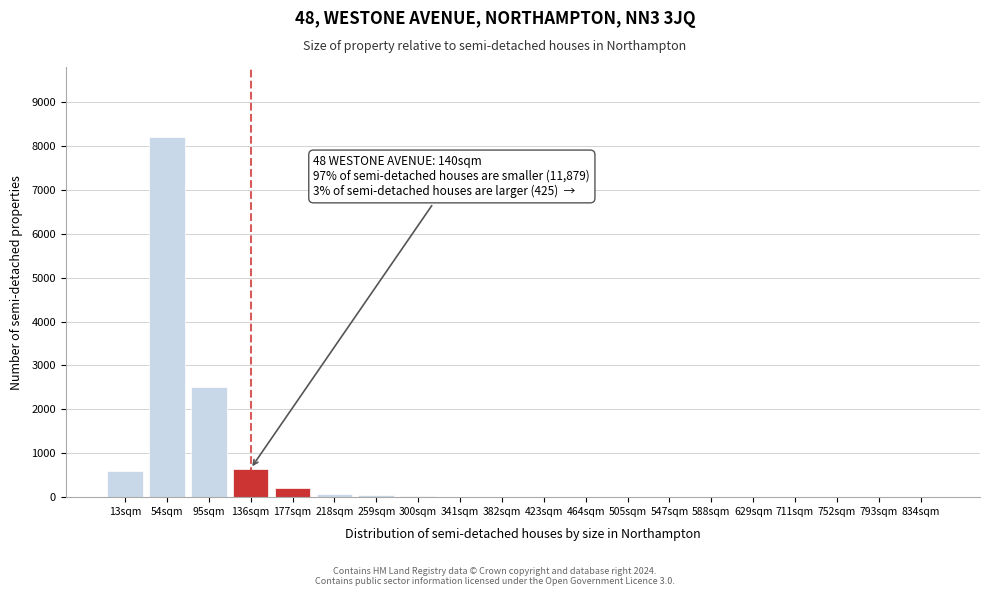

The value at 793sqm is -3939. True or false?

False